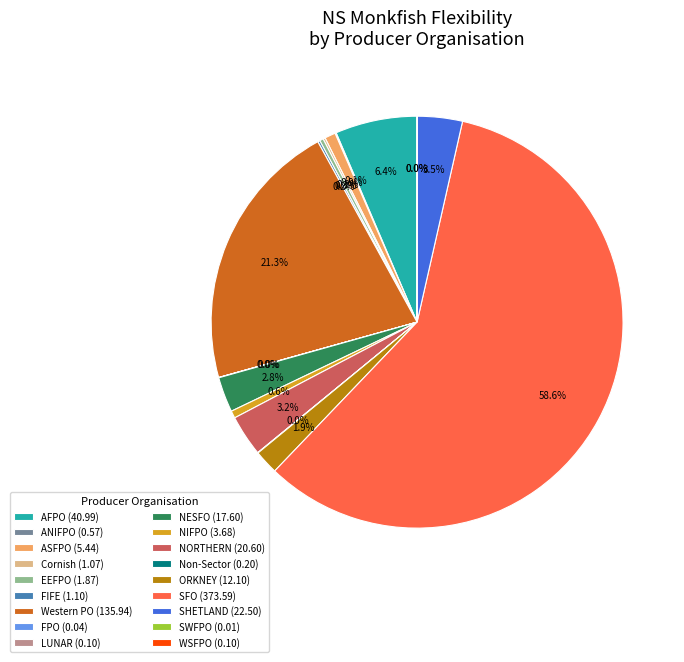

Which slice is the largest?

SFO (373.59)